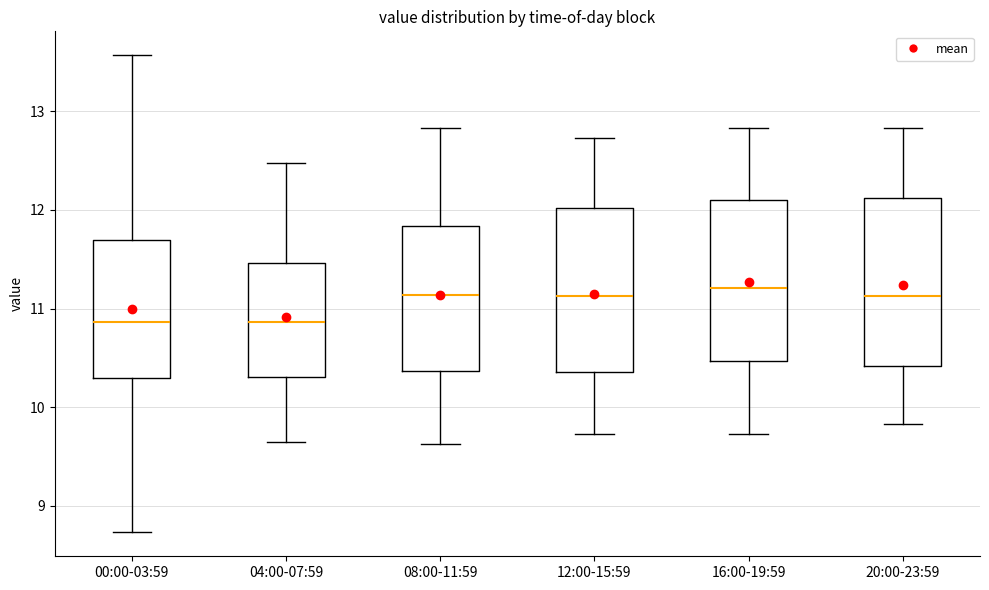

Reading left to right, read every box against the y-axis: the position of its median line, the range the box covers, and the ends of its whiskers. The values are not printed on the chart, so give them approximately, as read against the axis.

00:00-03:59: median 10.9, box 10.3 to 11.7, whiskers 8.7 to 13.6
04:00-07:59: median 10.9, box 10.3 to 11.5, whiskers 9.7 to 12.5
08:00-11:59: median 11.1, box 10.4 to 11.8, whiskers 9.6 to 12.8
12:00-15:59: median 11.1, box 10.4 to 12.0, whiskers 9.7 to 12.7
16:00-19:59: median 11.2, box 10.5 to 12.1, whiskers 9.7 to 12.8
20:00-23:59: median 11.1, box 10.4 to 12.1, whiskers 9.8 to 12.8